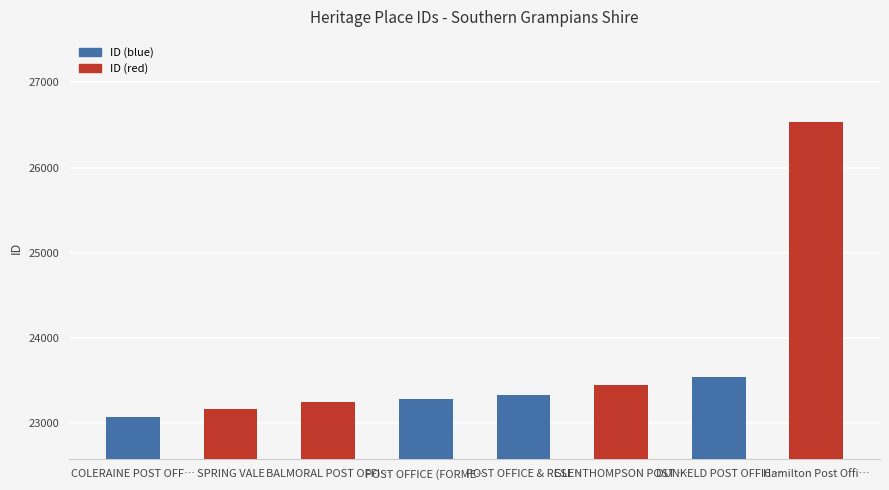

What is the difference between the second highest and minimum values?

461